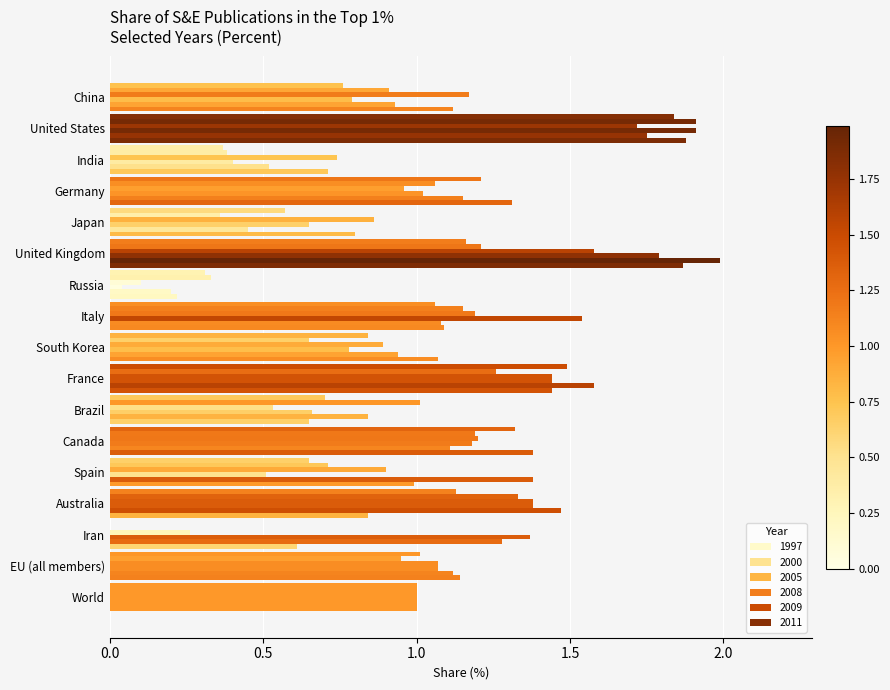

How many distinct data groups are displayed?

6